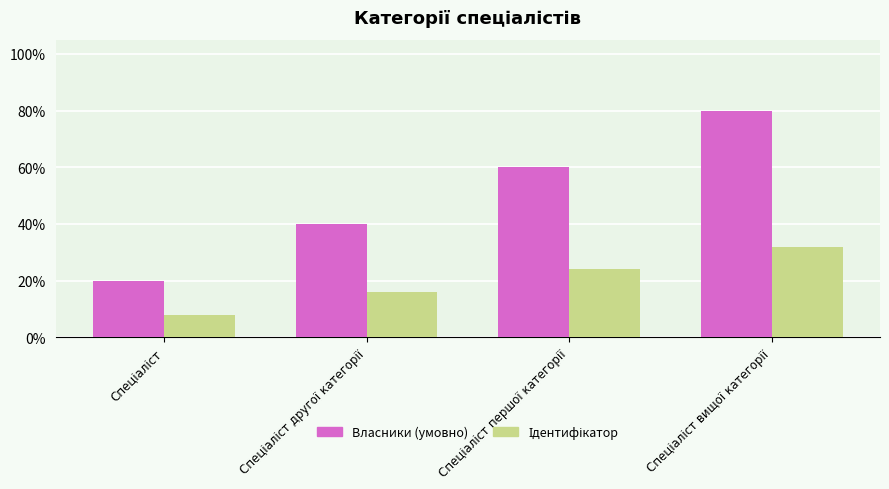

Which series has the largest range (max minus min)?

Власники (умовно)